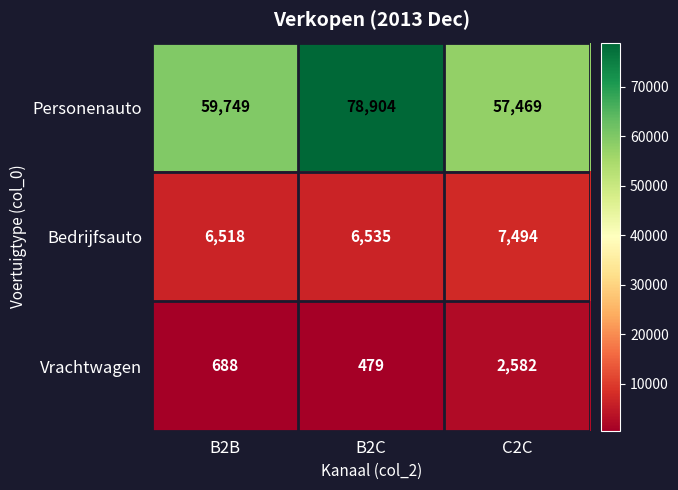

Reading left to right, what are all the values shown in this chart?

Personenauto: B2B=59749	B2C=78904	C2C=57469
Bedrijfsauto: B2B=6518	B2C=6535	C2C=7494
Vrachtwagen: B2B=688	B2C=479	C2C=2582